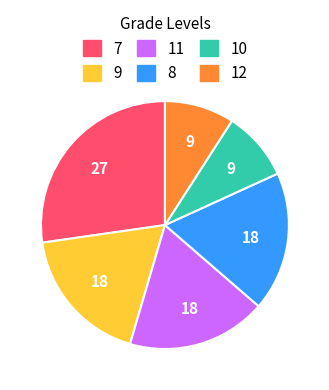

Does any single category account for the majority?

No